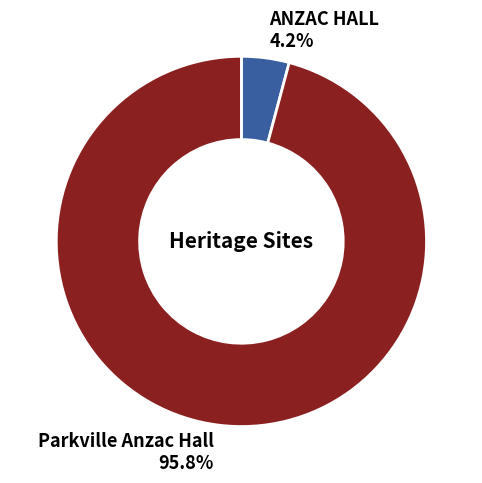

Which has a higher value, ANZAC HALL or Parkville Anzac Hall?

Parkville Anzac Hall